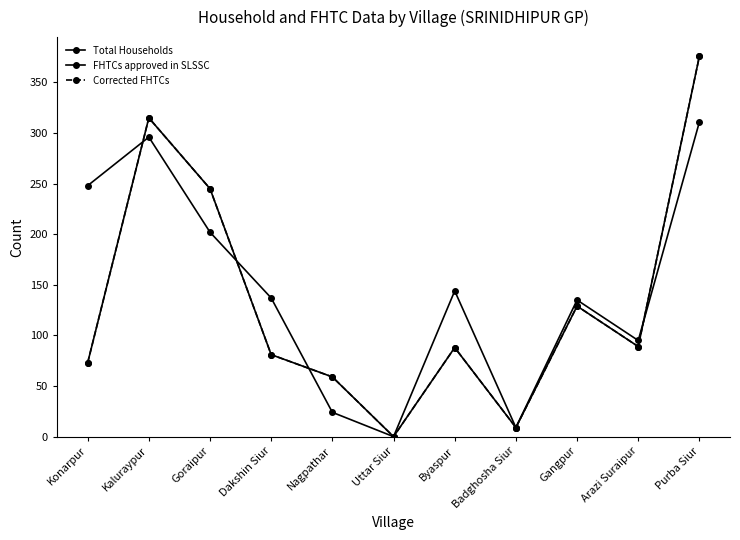

True or false: FHTCs approved in SLSSC and Corrected FHTCs intersect in this chart.

False